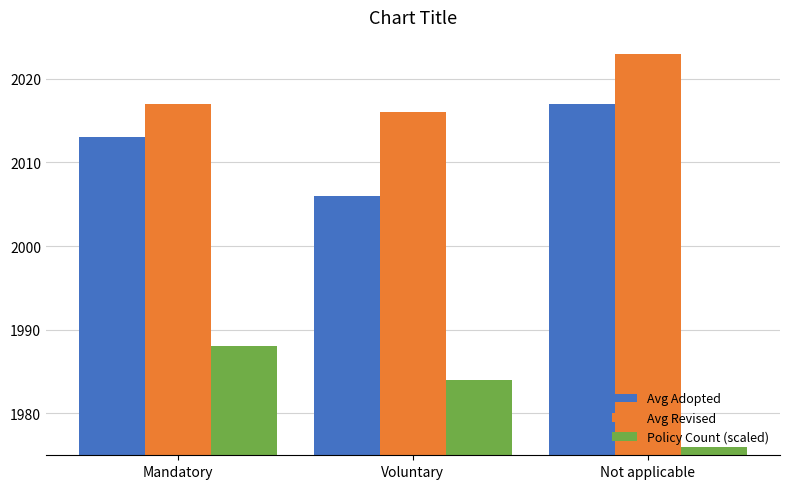

True or false: Policy Count (scaled) has a value of 937 at Voluntary.

False